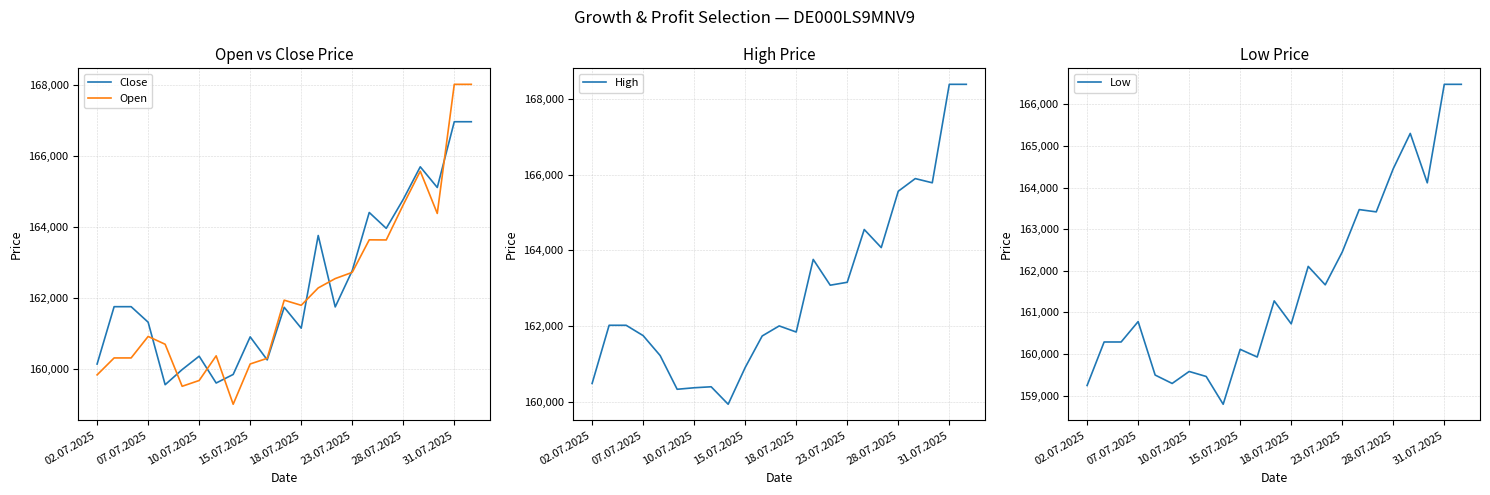

The Close series shows 161752 at 14. True or false?

True